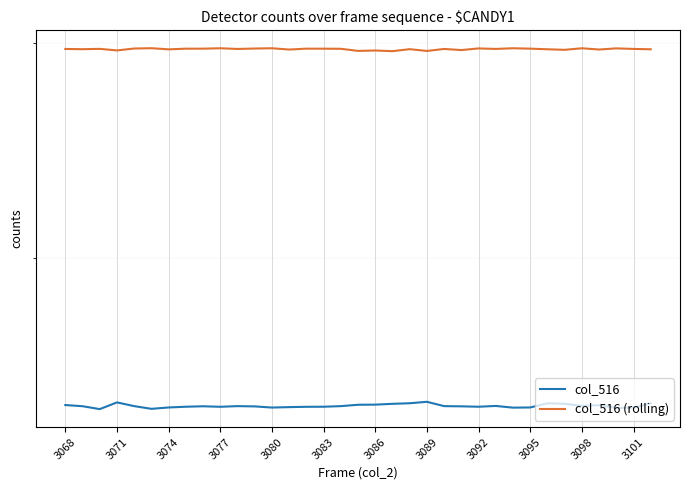

How many categories are shown in the chart?

35